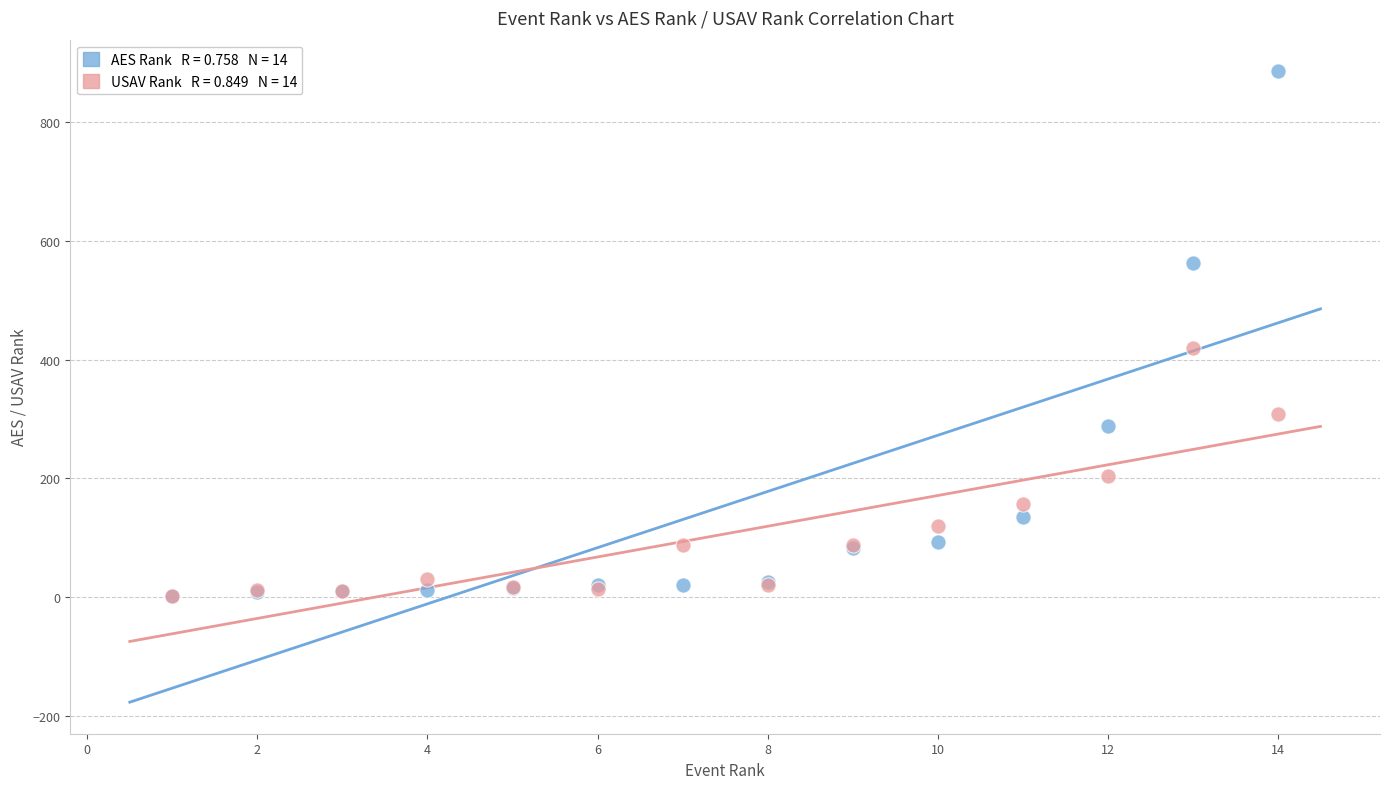

Across all series, what Y value is closest to 443?

420